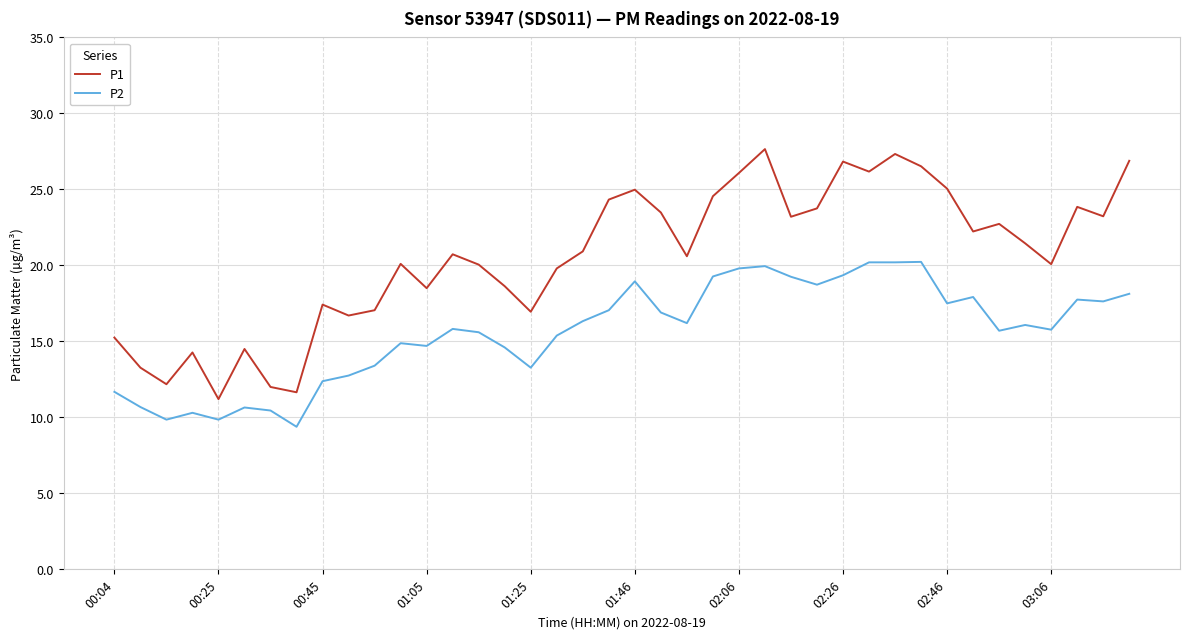

Rank the series by their maximum value, from highest to lowest.

P1, P2